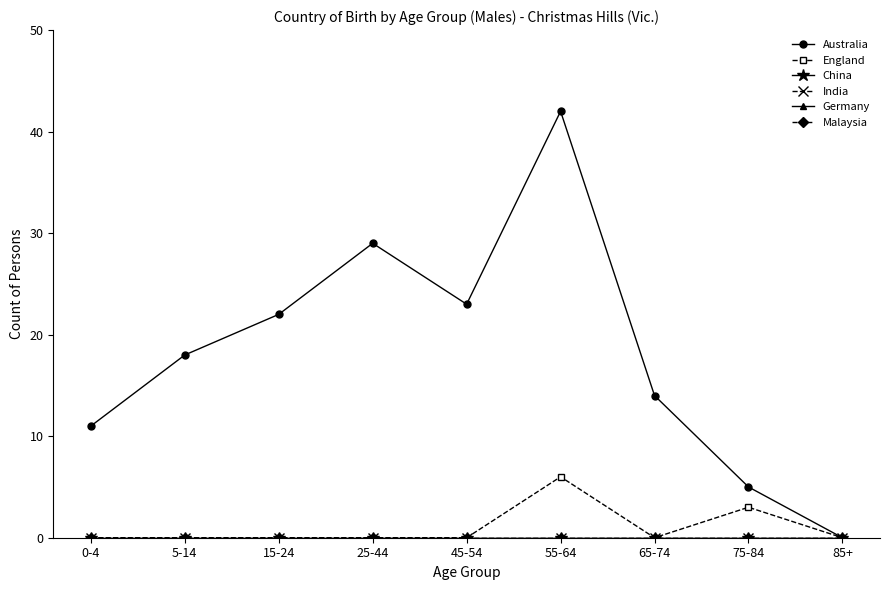

At how many categories does at least one series exceed 19?

4